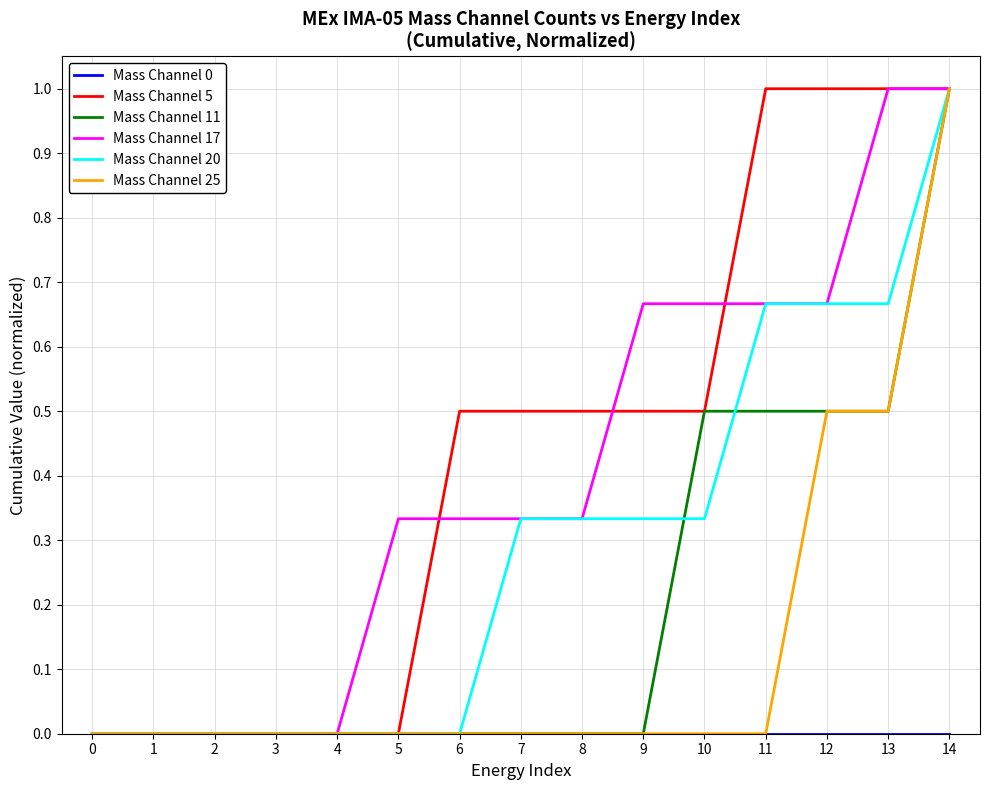

Is the value of Mass Channel 25 at 7 greater than the value of Mass Channel 20 at 14?

No